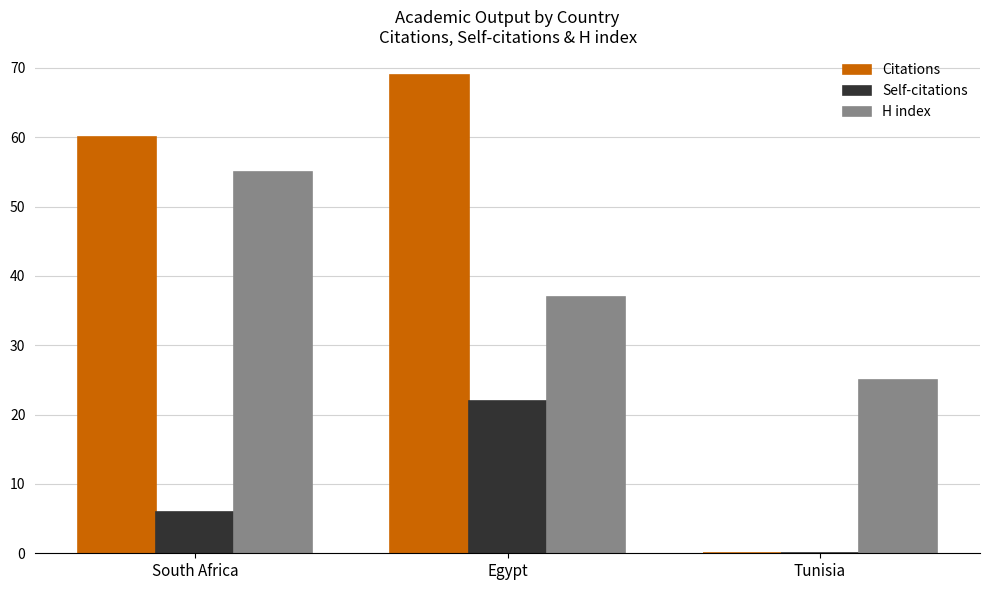

What are all the series names shown in the legend?

Citations, Self-citations, H index